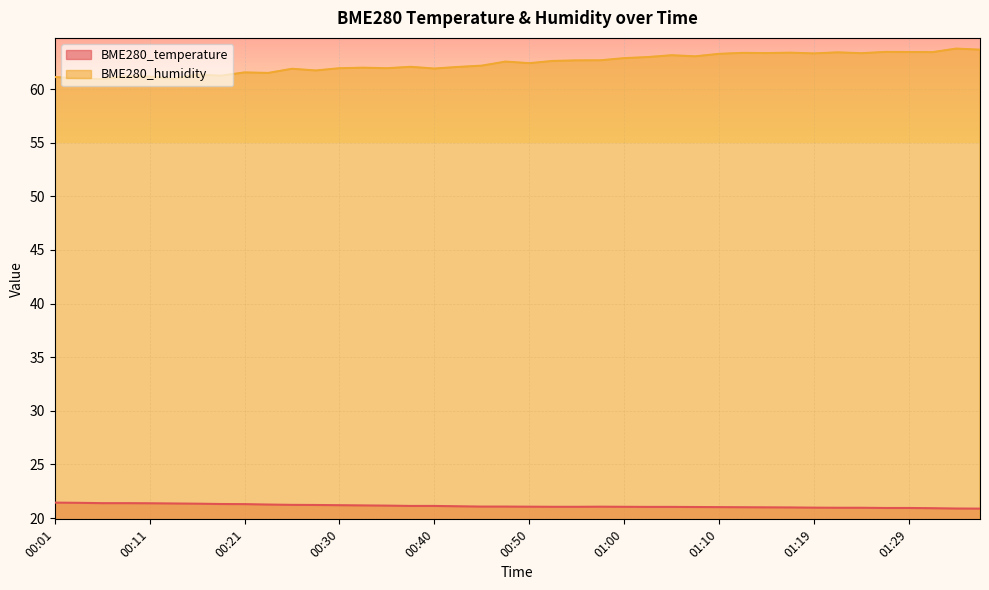

At which category does the chart reach its minimum across all series?

01:37